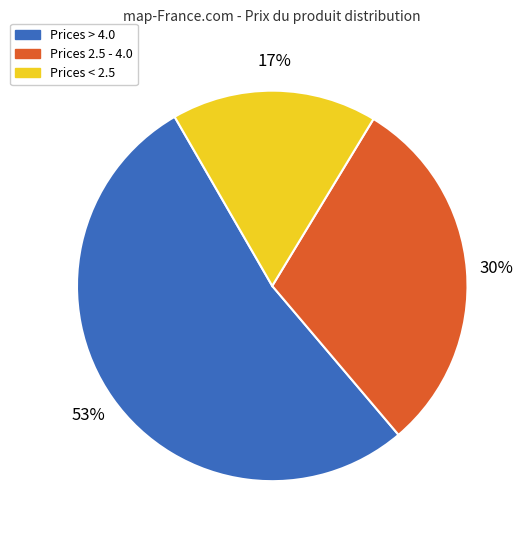

To the nearest percent, what is the difference between the largest and smallest slice percentages?

36%